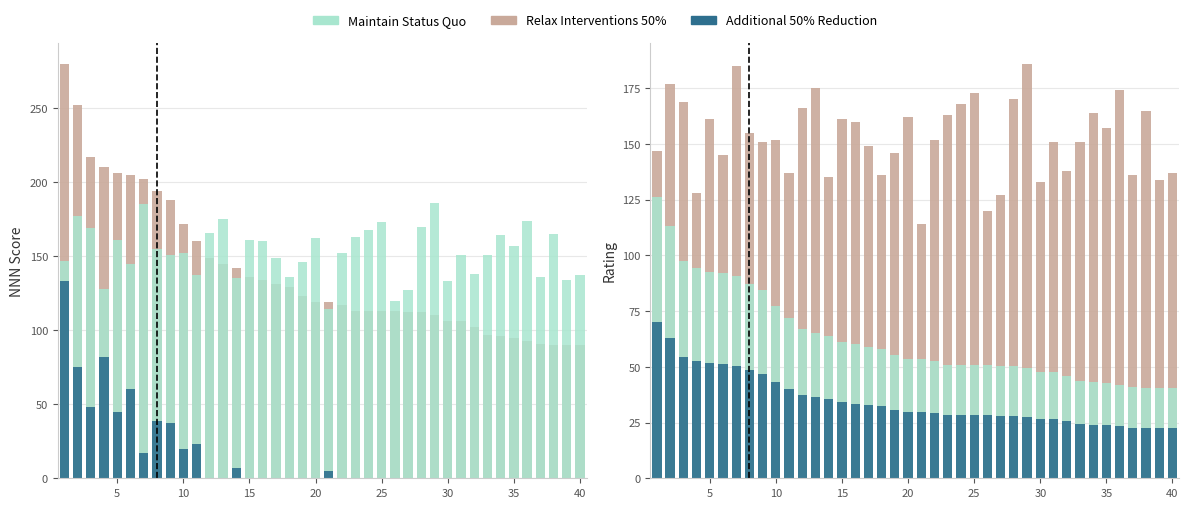

How many data points in Relax Interventions 50% are less than 152?

19